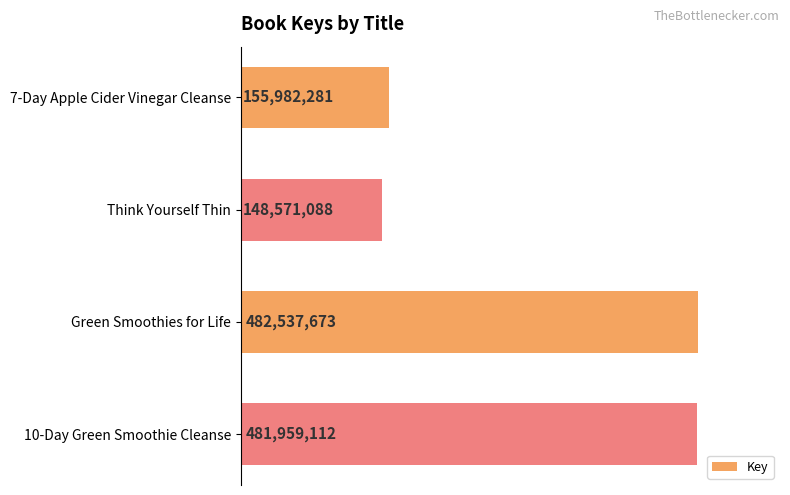

Are the bars horizontal?

Yes